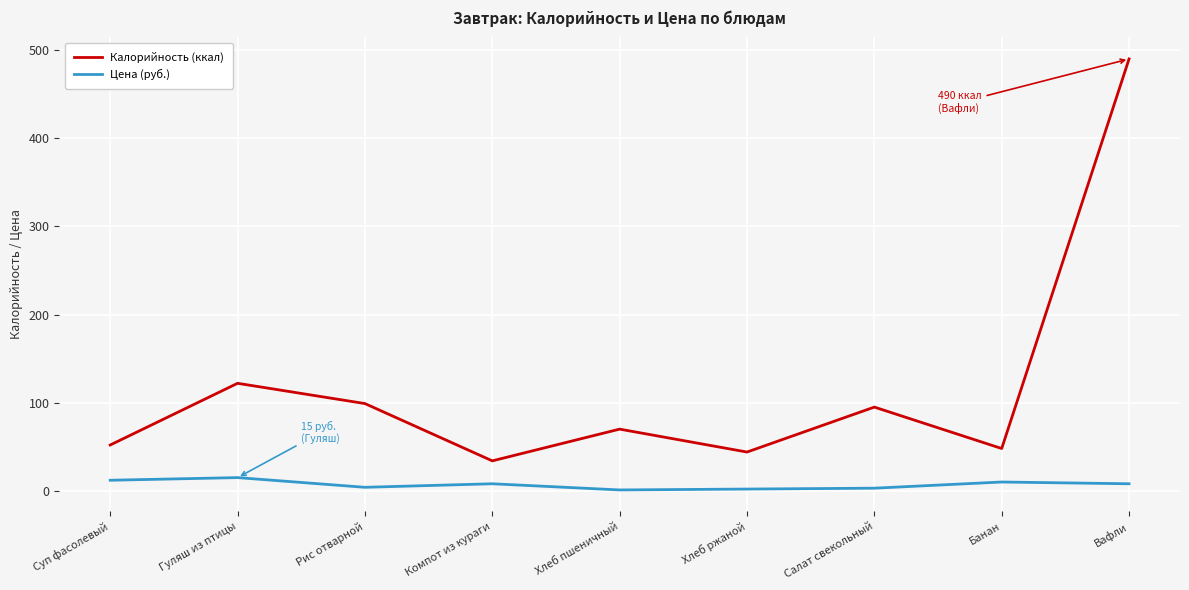

Which series has the widest spread of values?

Калорийность (ккал)